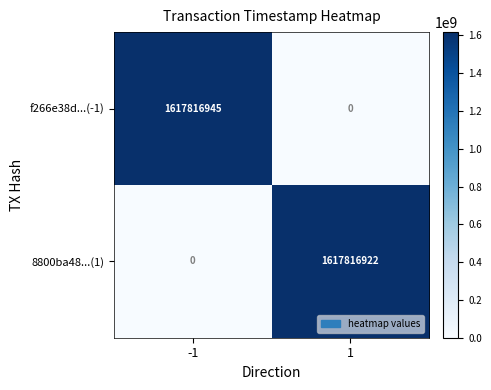

Is it true that 8800ba48...(1) equals 2491890247 at 1?

False